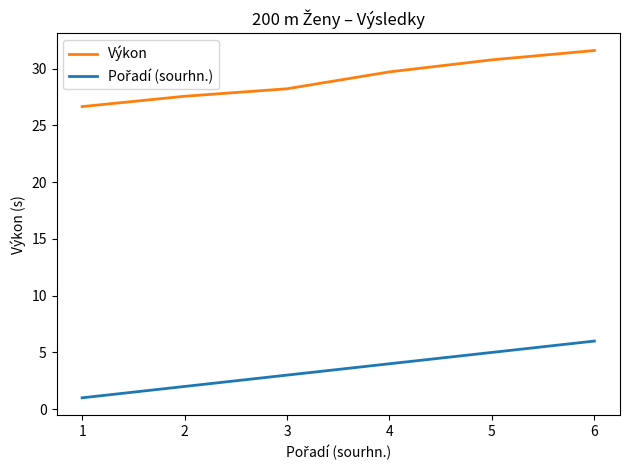

The value of Výkon at 5 is 49.3. True or false?

False